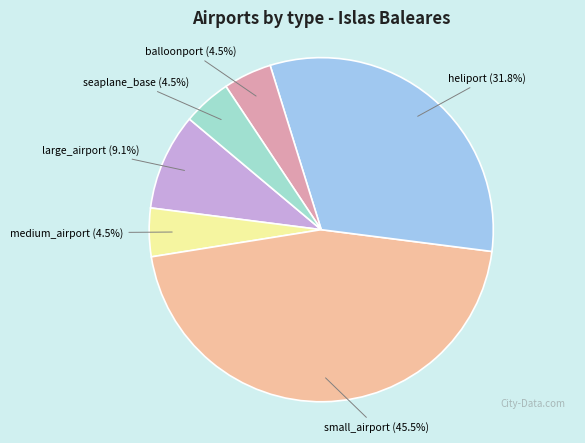

Does any single category account for the majority?

No